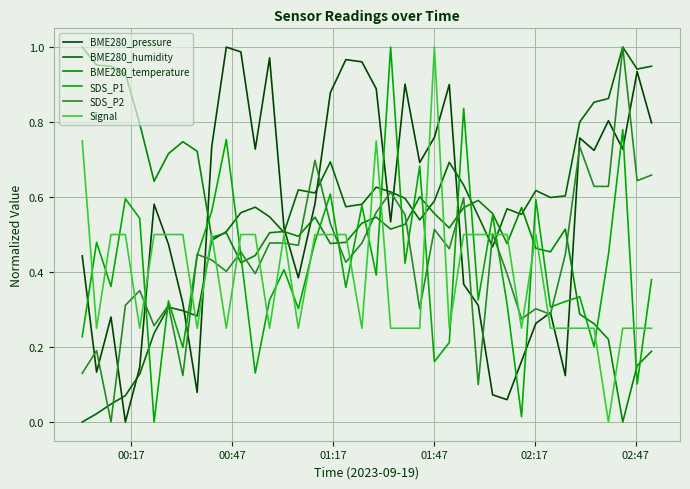

Does the chart display data point markers on the line(s)?

No